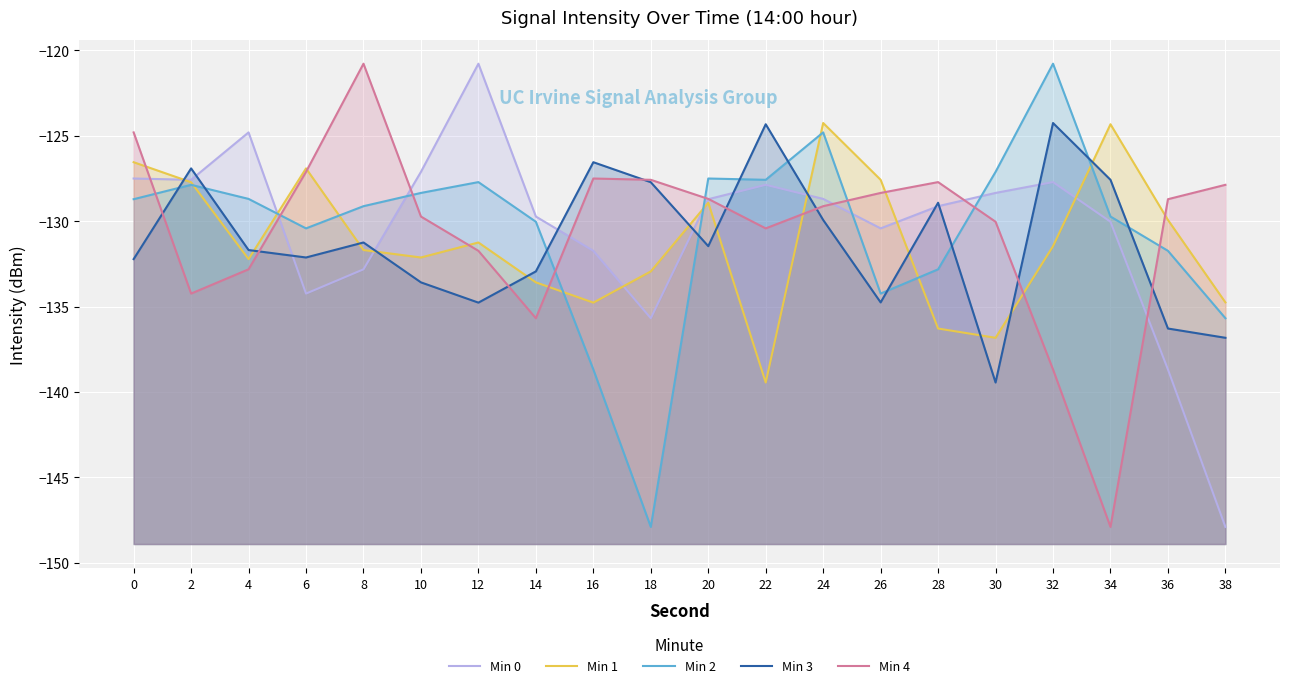

Reading right to left, transcribe all the data shown in this chart.

Min 0: 38=-147.9	36=-138.7	34=-130.0	32=-127.7	30=-128.3	28=-129.1	26=-130.4	24=-128.7	22=-127.9	20=-128.7	18=-135.7	16=-131.7	14=-129.7	12=-120.8	10=-127.1	8=-132.8	6=-134.2	4=-124.8	2=-127.6	0=-127.5
Min 1: 38=-134.8	36=-129.9	34=-124.3	32=-131.5	30=-136.8	28=-136.3	26=-127.6	24=-124.2	22=-139.4	20=-128.9	18=-132.9	16=-134.8	14=-133.6	12=-131.2	10=-132.1	8=-131.7	6=-126.9	4=-132.2	2=-127.7	0=-126.5
Min 2: 38=-135.7	36=-131.7	34=-129.7	32=-120.8	30=-127.1	28=-132.8	26=-134.2	24=-124.8	22=-127.6	20=-127.5	18=-147.9	16=-138.7	14=-130.0	12=-127.7	10=-128.3	8=-129.1	6=-130.4	4=-128.7	2=-127.9	0=-128.7
Min 3: 38=-136.8	36=-136.3	34=-127.6	32=-124.2	30=-139.4	28=-128.9	26=-134.8	24=-129.9	22=-124.3	20=-131.5	18=-127.7	16=-126.5	14=-132.9	12=-134.8	10=-133.6	8=-131.2	6=-132.1	4=-131.7	2=-126.9	0=-132.2
Min 4: 38=-127.9	36=-128.7	34=-147.9	32=-138.7	30=-130.0	28=-127.7	26=-128.3	24=-129.1	22=-130.4	20=-128.7	18=-127.6	16=-127.5	14=-135.7	12=-131.7	10=-129.7	8=-120.8	6=-127.1	4=-132.8	2=-134.2	0=-124.8